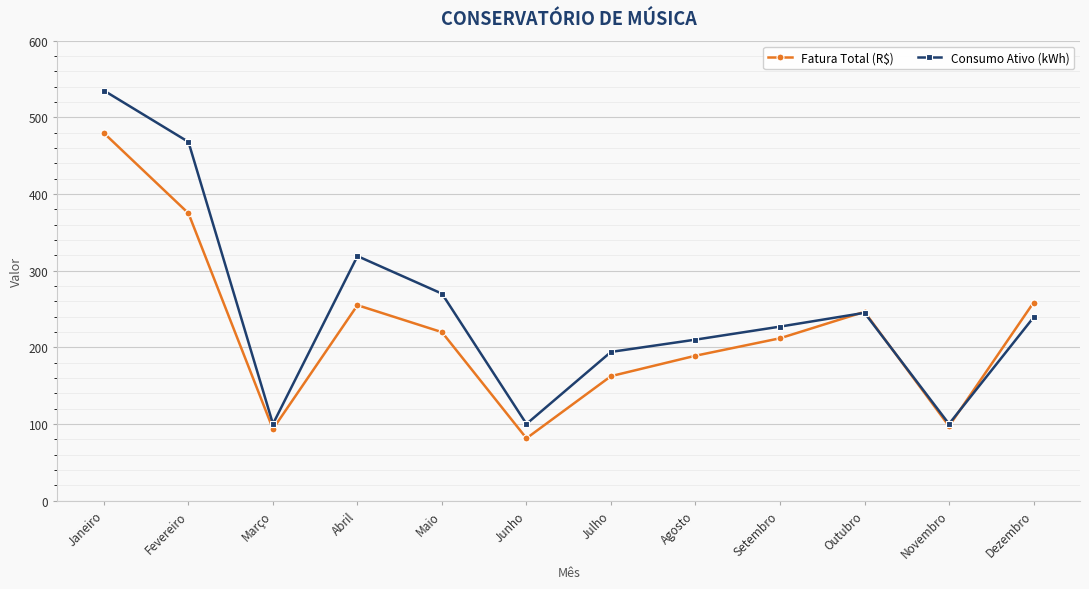

How many data points in Consumo Ativo (kWh) are less than 239?

6